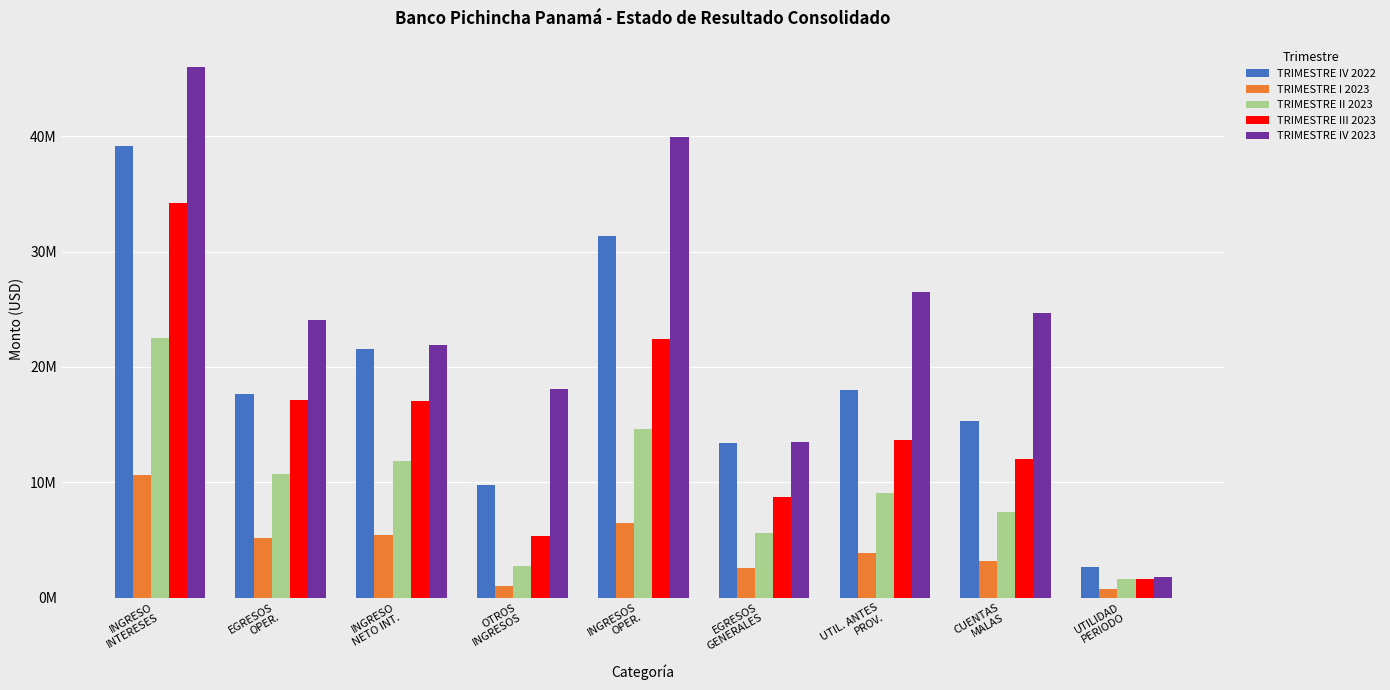

Does the chart contain any negative values?

No